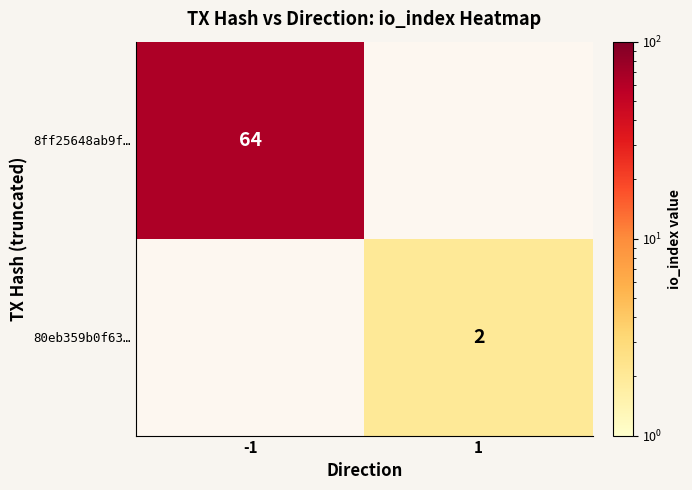

True or false: 80eb359b0f63… has a value of 2 at 1.

True